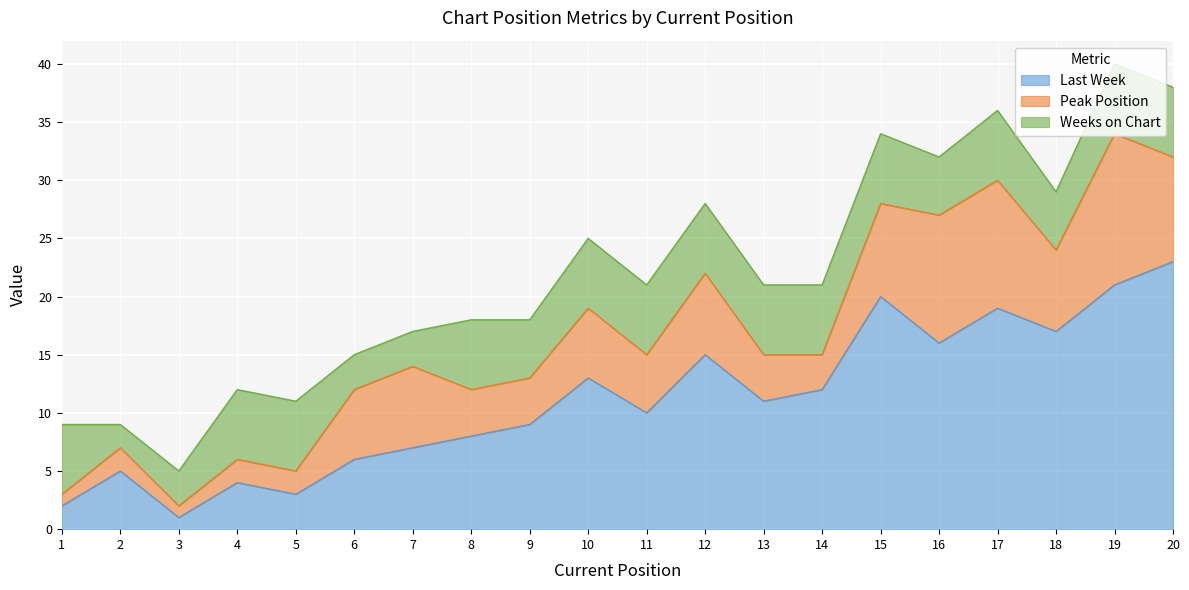

What is the total value across all series at 18?

29